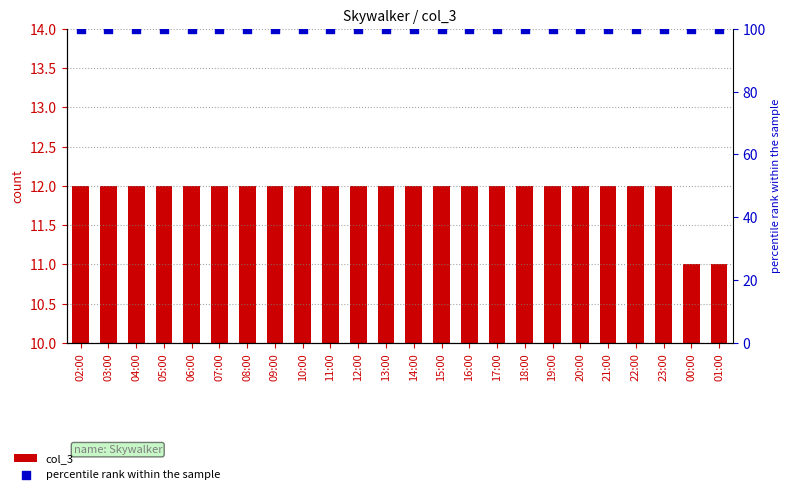

Which series has the widest spread of Y values?

col_3